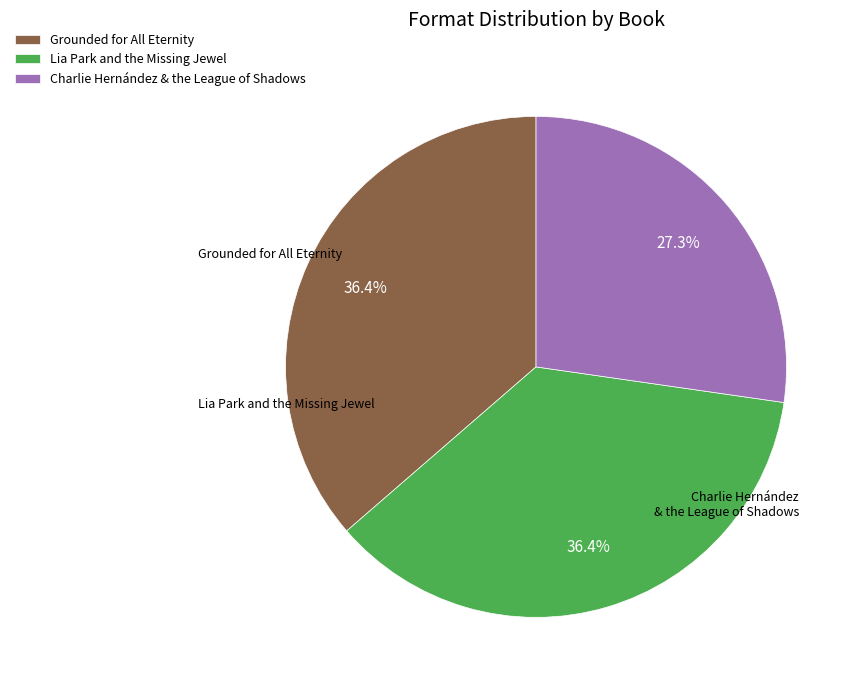

What is the ratio of the value at Charlie Hernández & the League of Shadows to the value at Lia Park and the Missing Jewel?

0.8